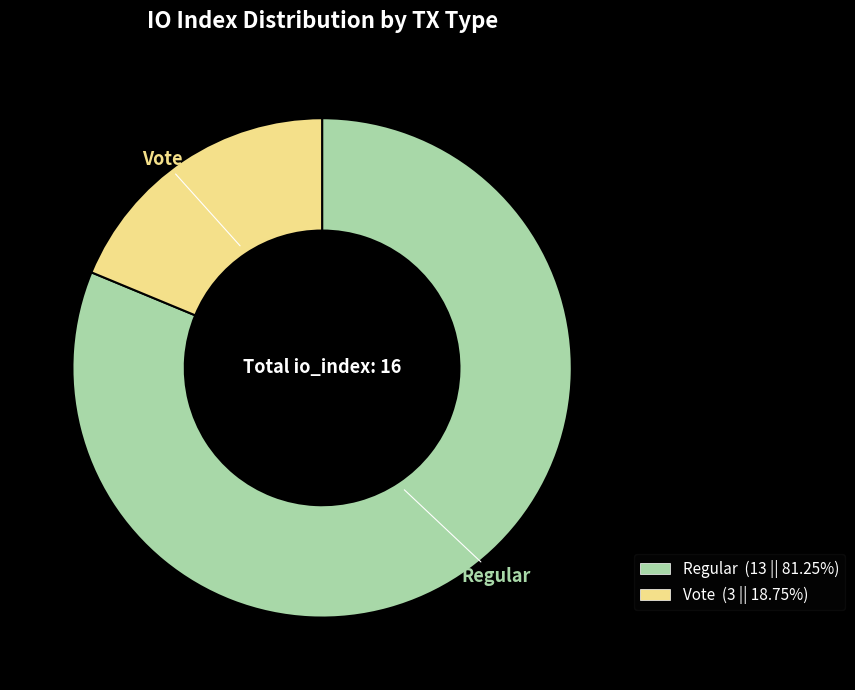

Count the number of slices in the pie.

2